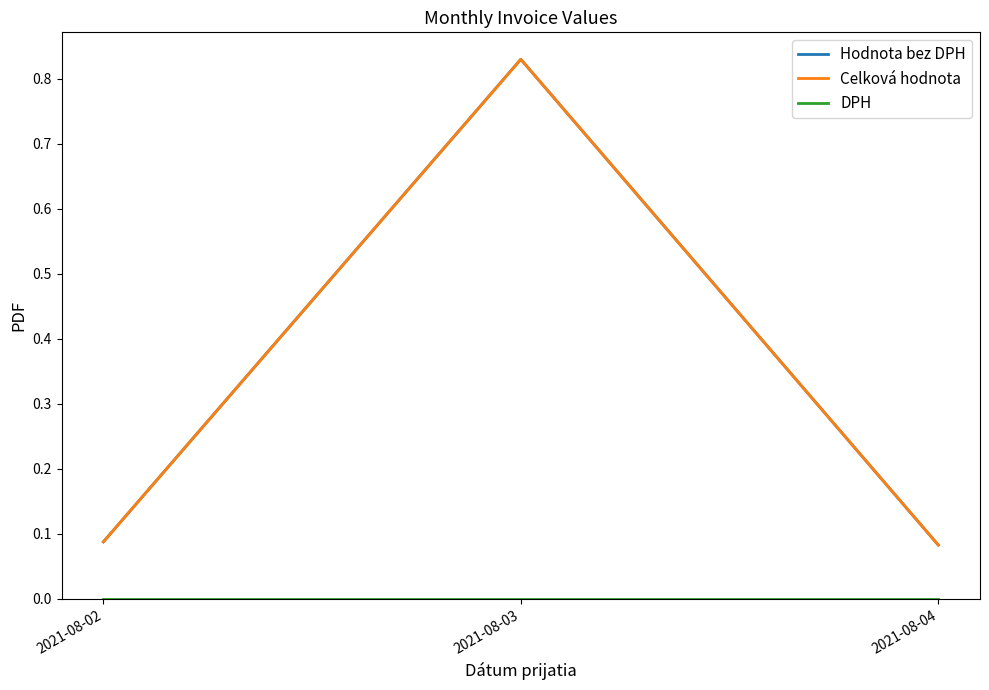

At which category is the sum across all series the highest?

2021-08-03